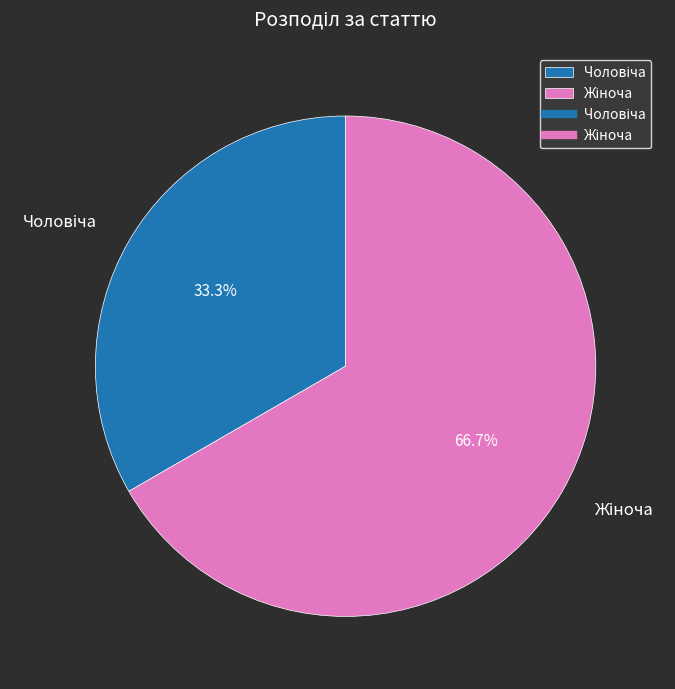

Is there a majority slice in this chart?

Yes